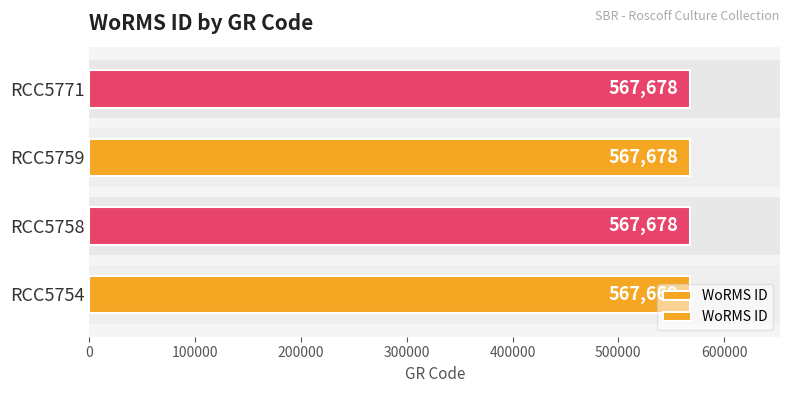

What is the approximate value at RCC5758?

567678